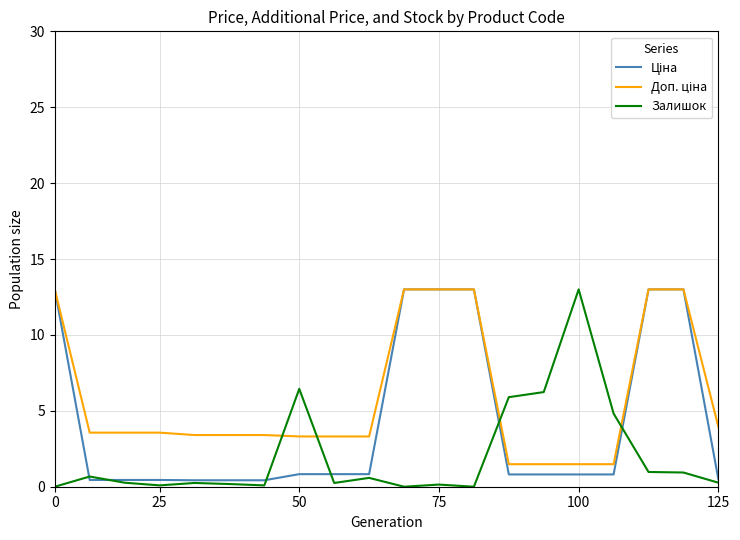

Is this an area chart (filled region under the line)?

No